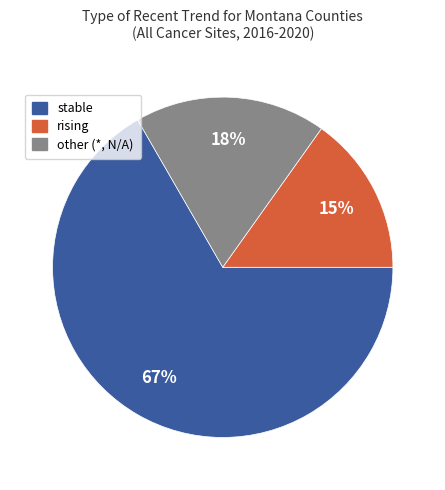

Combined, do rising and other account for over 50%?

No